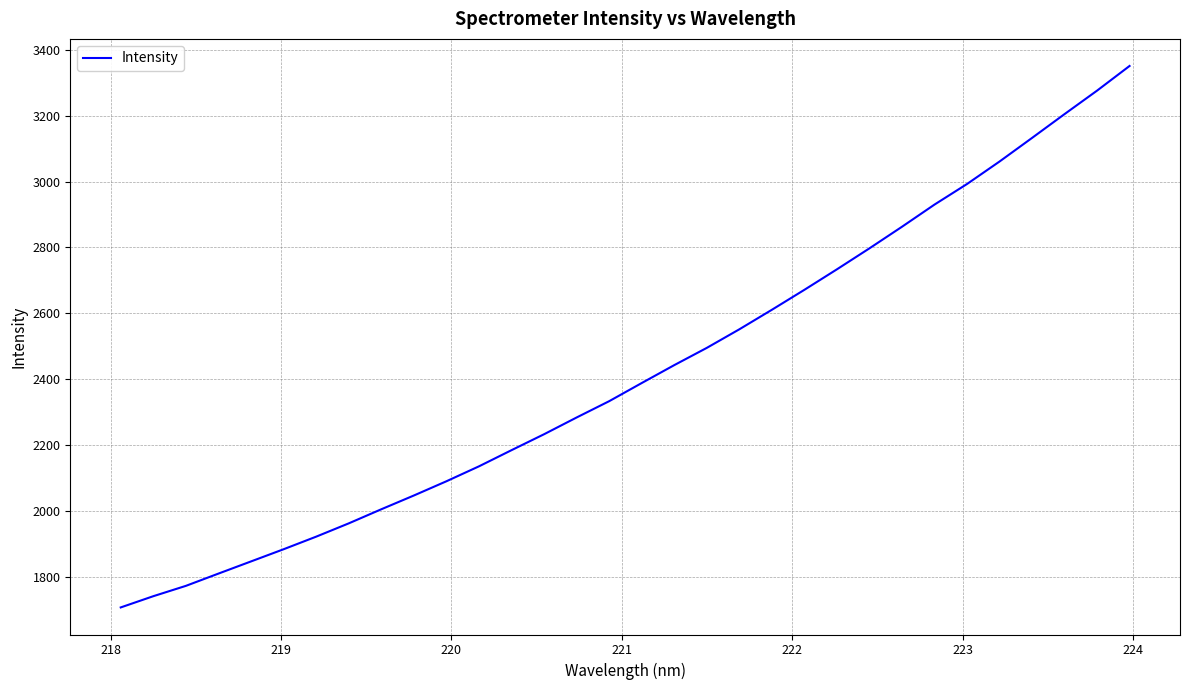

Reading left to right, list all the values displayed in this chart.

1708.7	1742.8	1774.1	1811.3	1848.2	1885.1	1923.3	1963.6	2006.3	2048.1	2091.2	2136.5	2185.5	2233.9	2284.6	2334.0	2389.0	2443.3	2495.6	2551.9	2611.1	2671.7	2733.8	2797.4	2862.8	2930.0	2992.4	3060.6	3132.1	3204.4	3275.5	3350.3